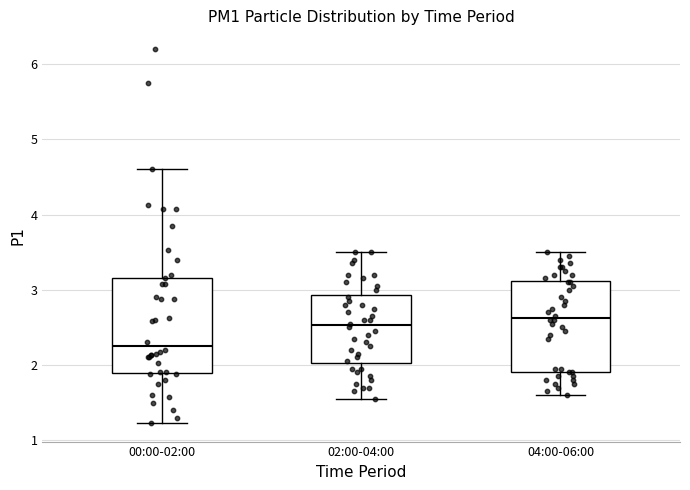

Which box has the lowest median line?

00:00-02:00